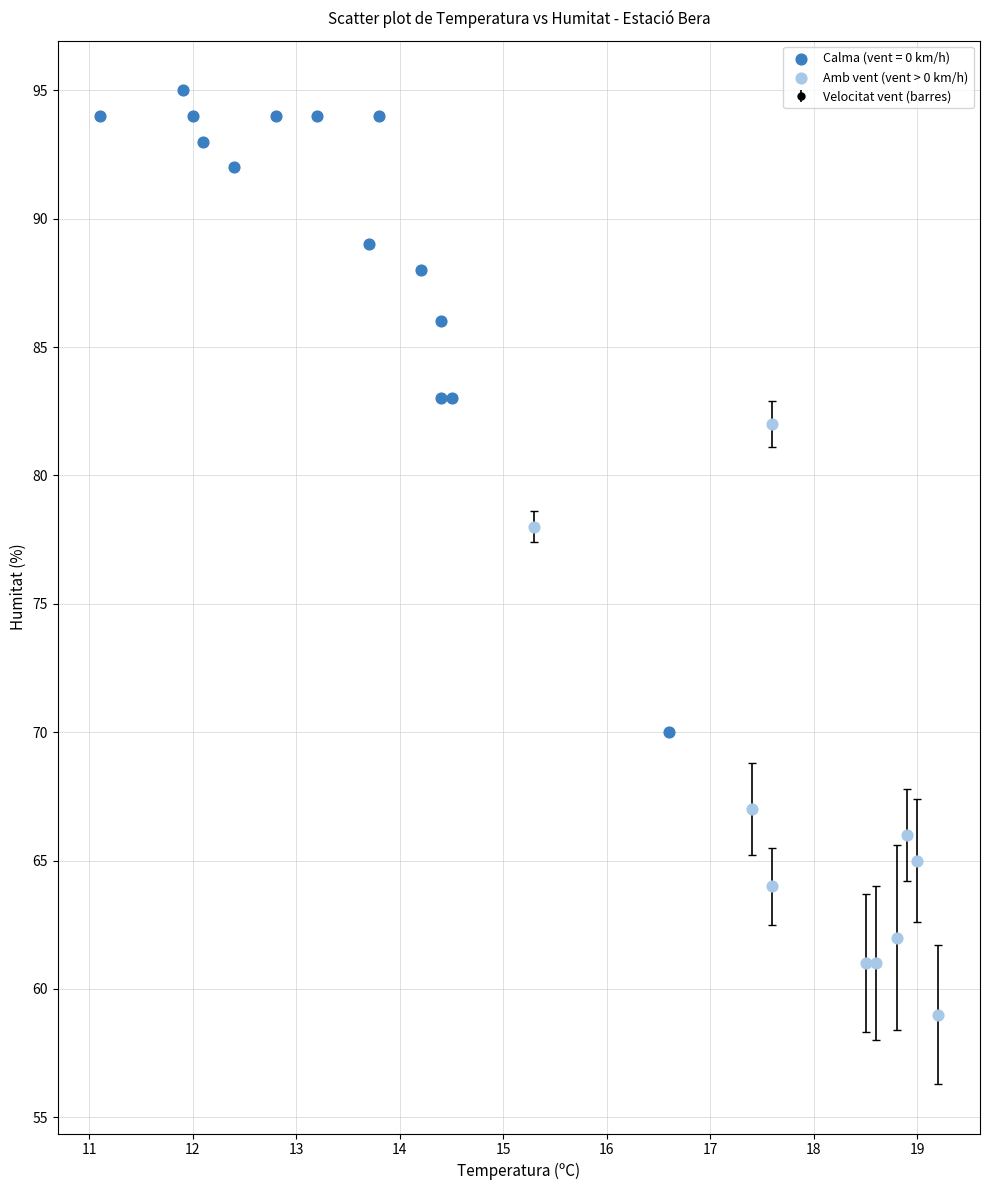

Which series has the widest spread of Y values?

Calma (vent = 0 km/h)